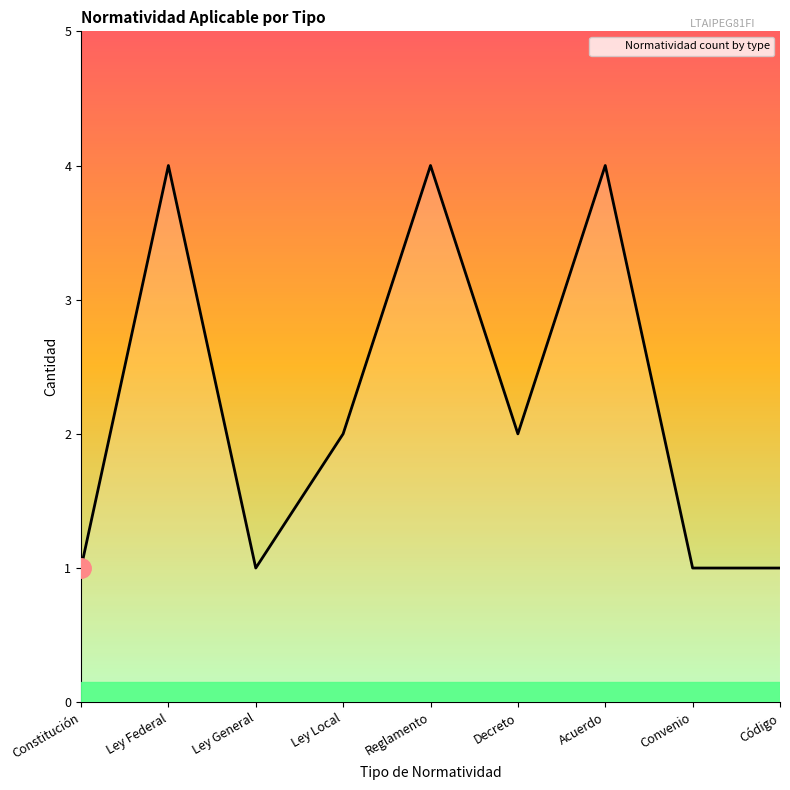

How many interior local peaks (higher than both neighbors) does the data have?

3